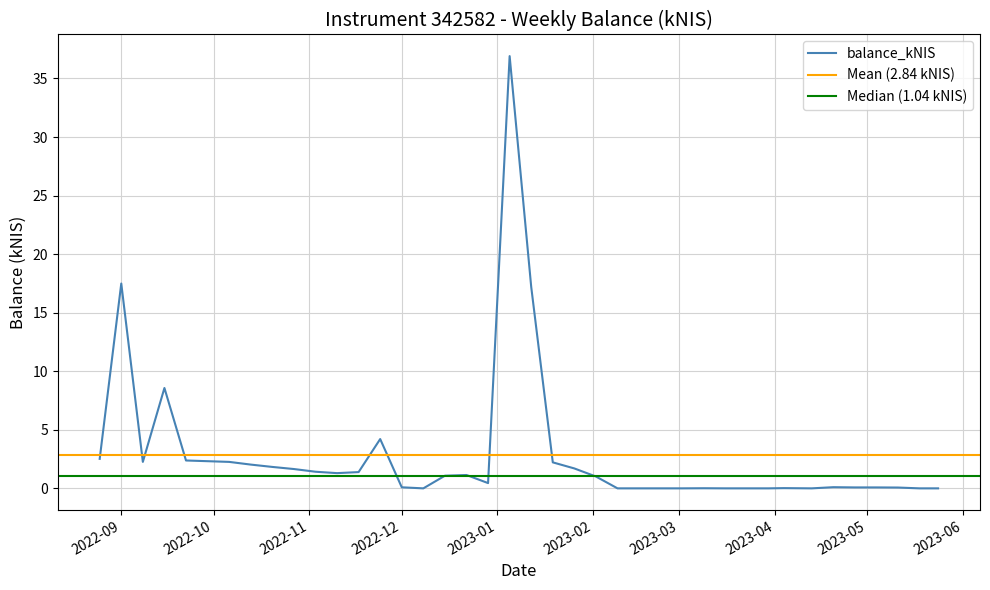

Does the chart display data point markers on the line(s)?

No